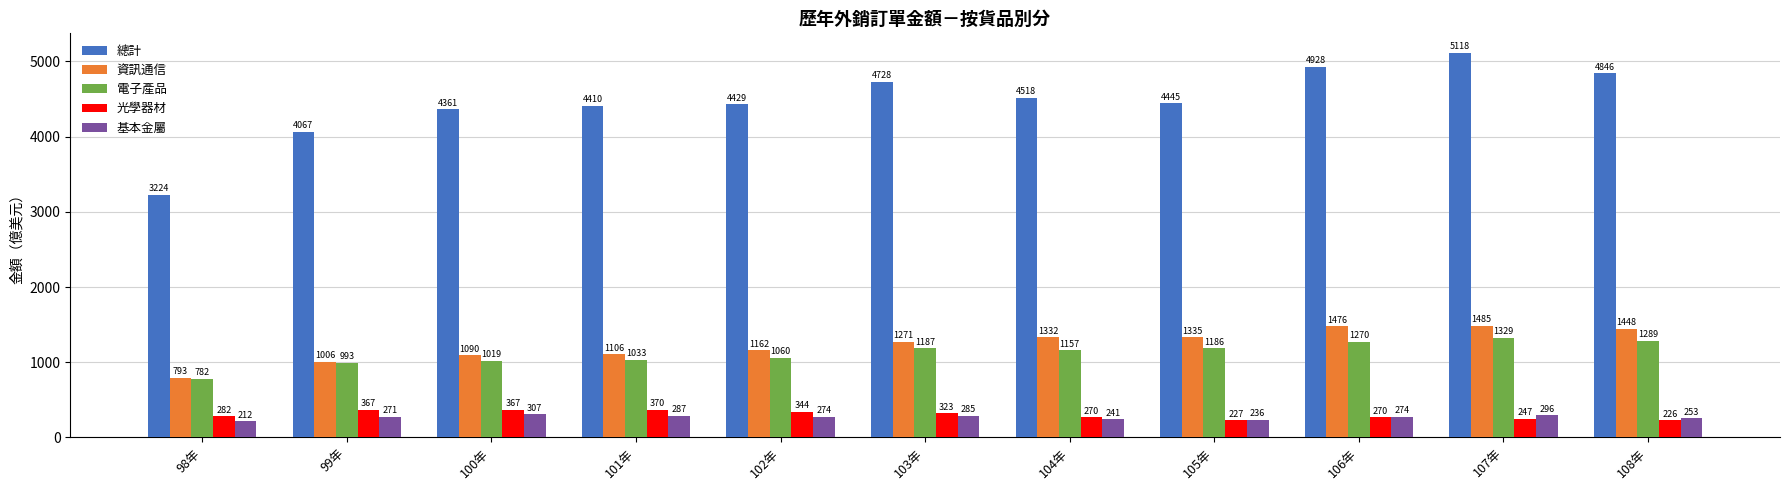

How many bars are there in total?

55